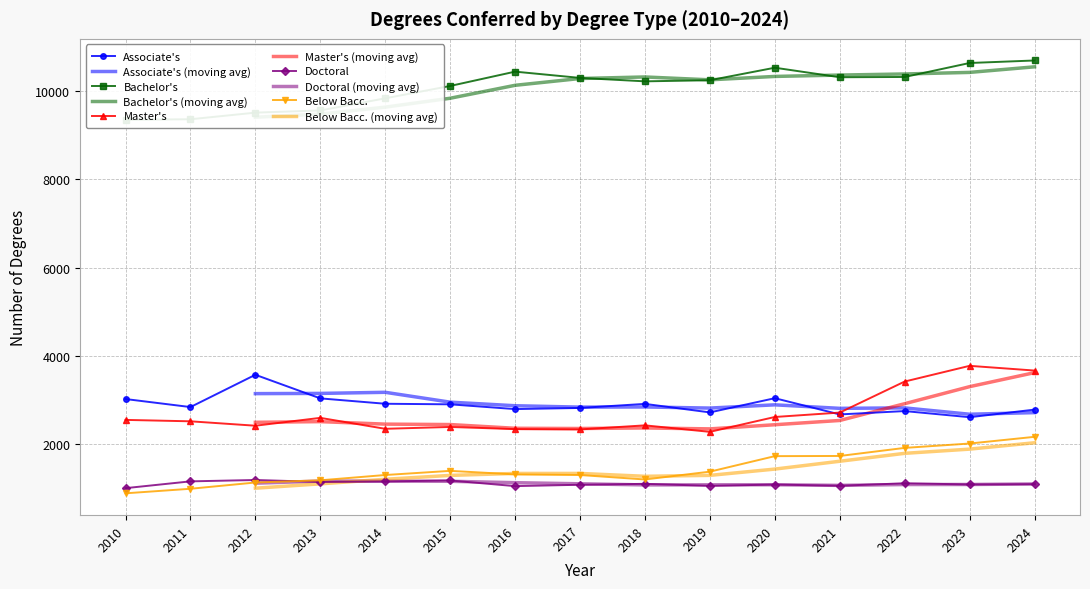

Which label corresponds to the smallest value in the chart?

2010